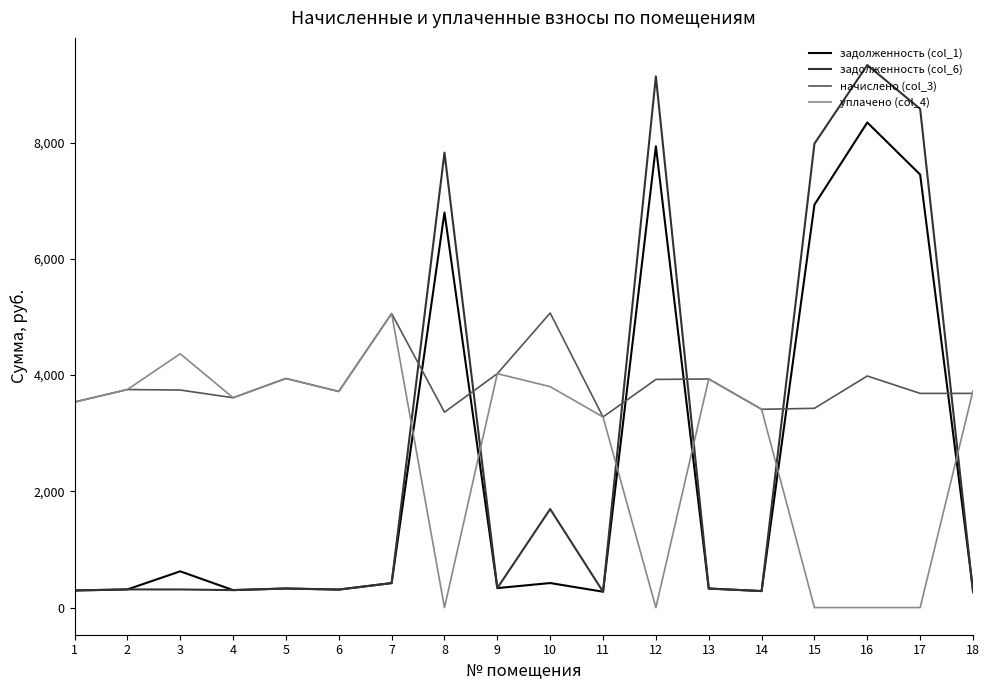

At 8, list the series in order from smallest to largest.

уплачено (col_4), начислено (col_3), задолженность (col_1), задолженность (col_6)